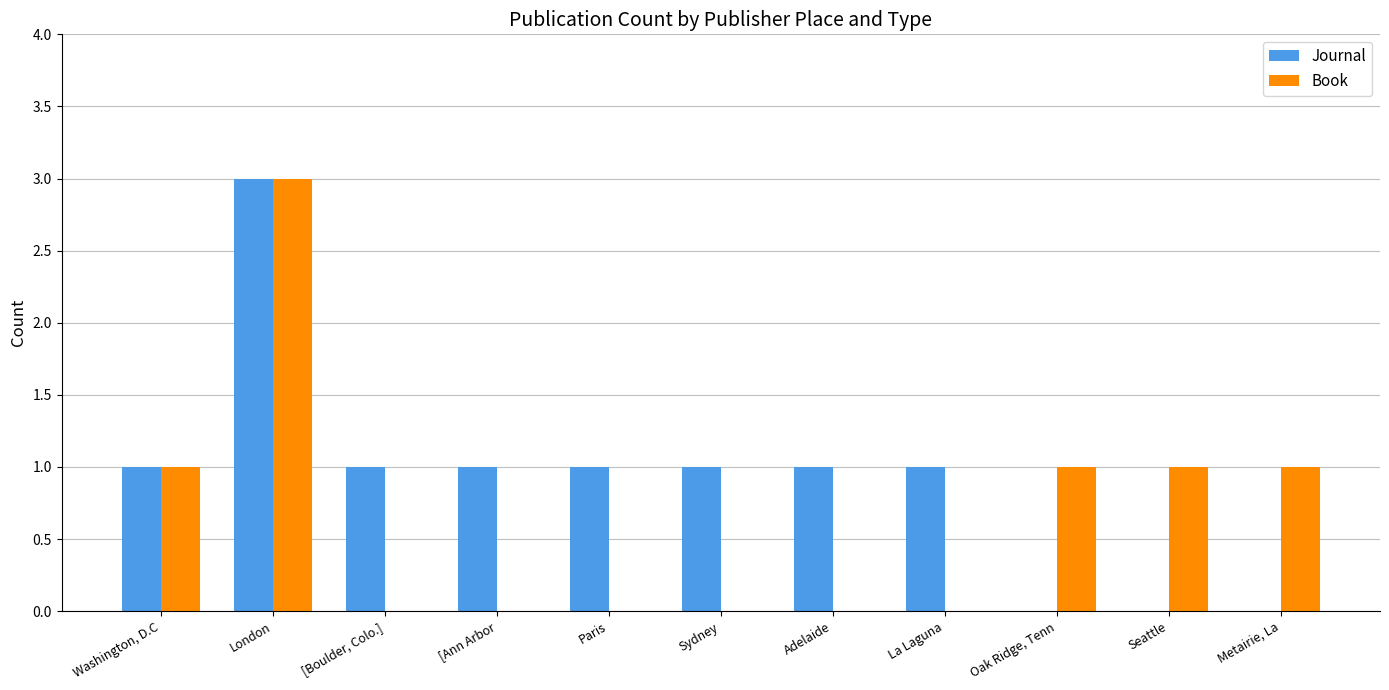

Which series changed the most between London and La Laguna?

Book